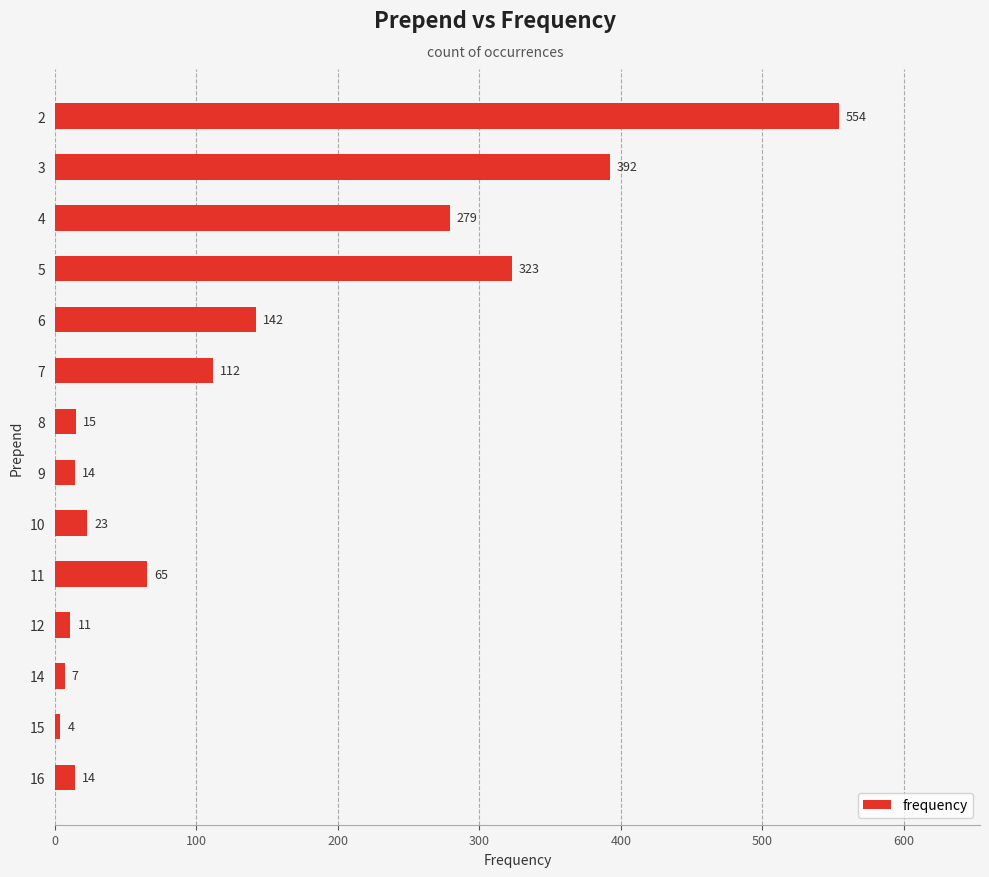

How many bars are there in total?

14